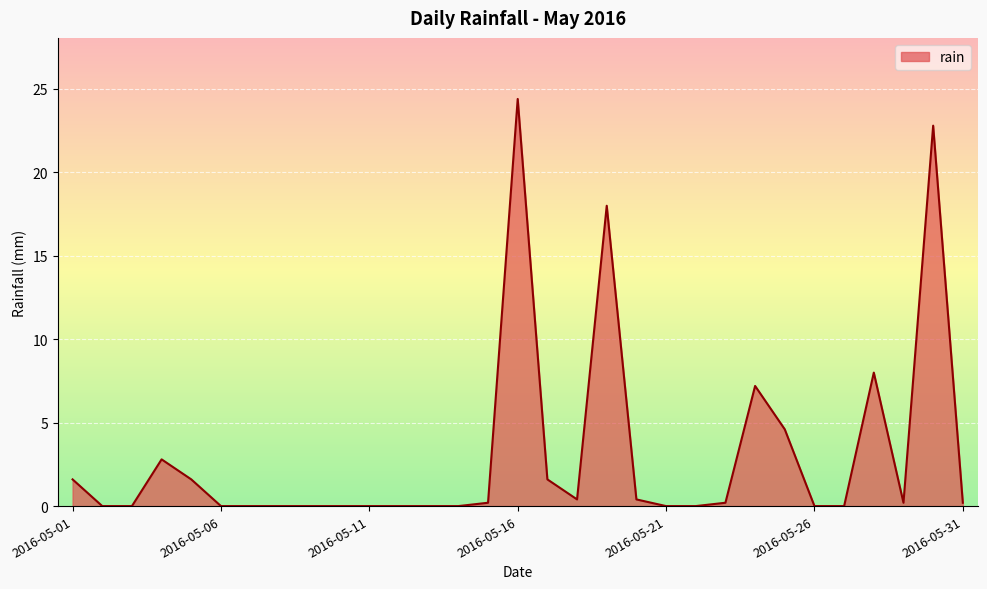

What is the greatest value displayed?

24.4